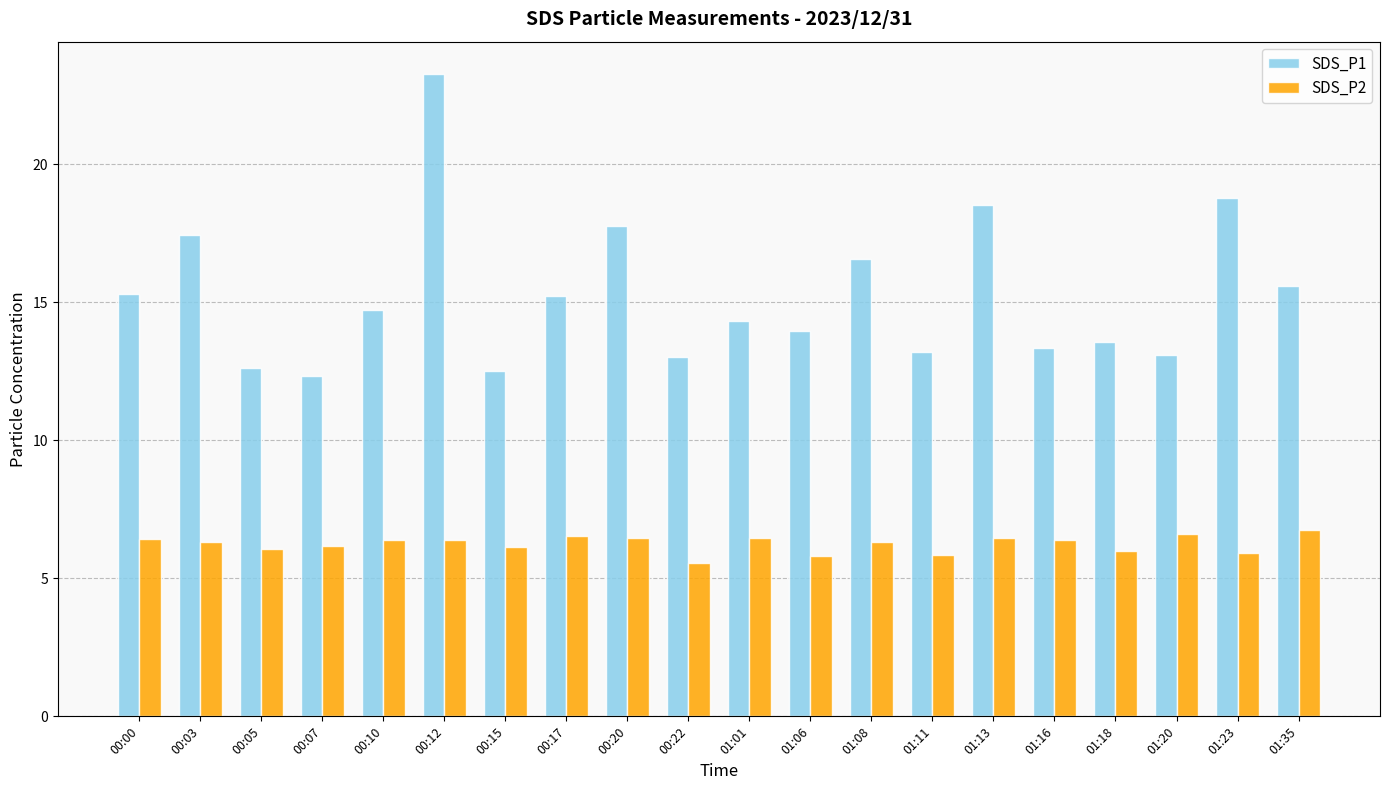

How many distinct data groups are displayed?

2